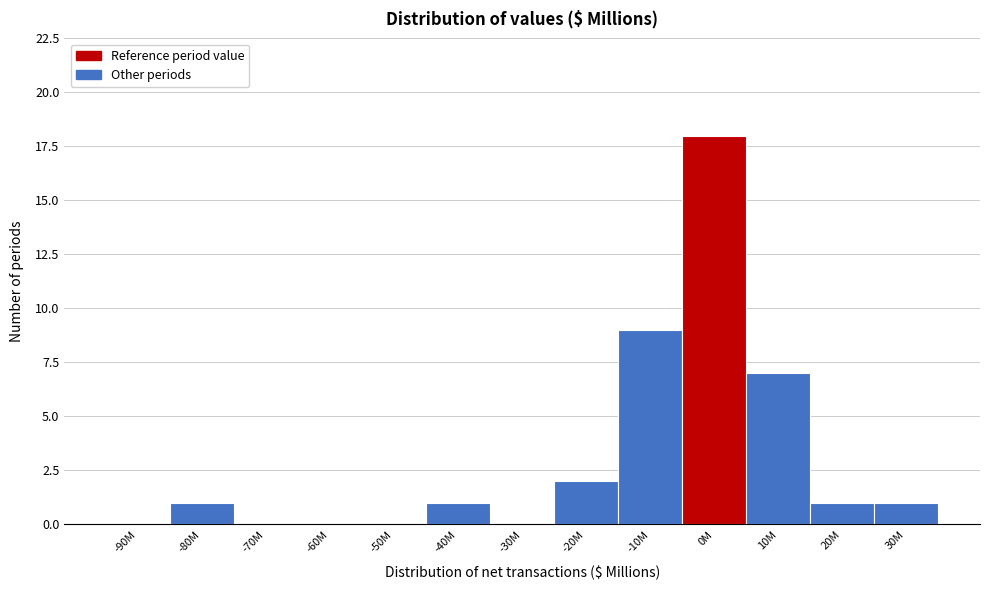

Reading left to right, list all the values displayed in this chart.

-90M=0	-80M=1	-70M=0	-60M=0	-50M=0	-40M=1	-30M=0	-20M=2	-10M=9	0M=18	10M=7	20M=1	30M=1